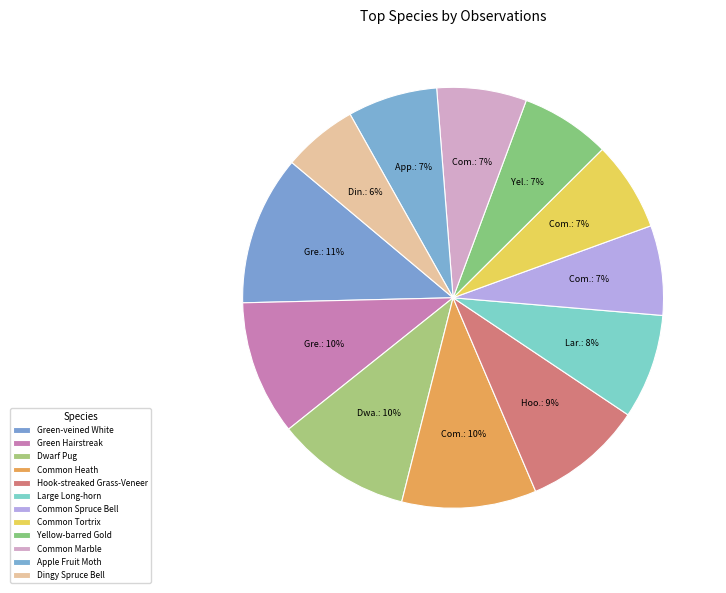

Combined, what portion of the pie is Dwarf Pug and Green Hairstreak?

20.7%